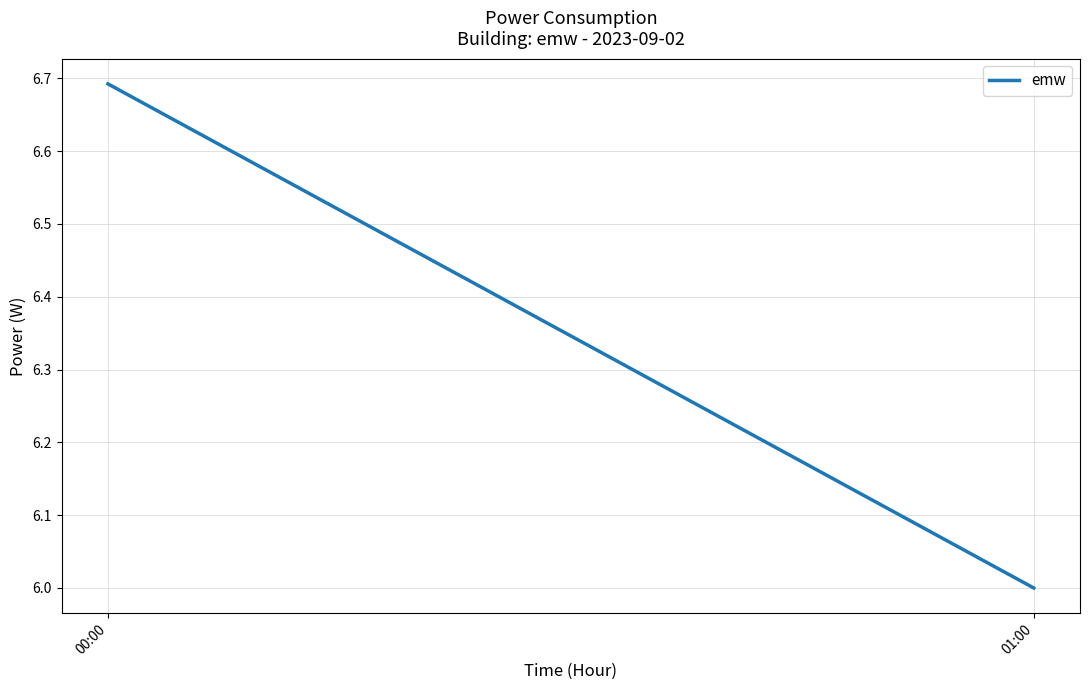

What is the value of the 1st point from the left?

6.7